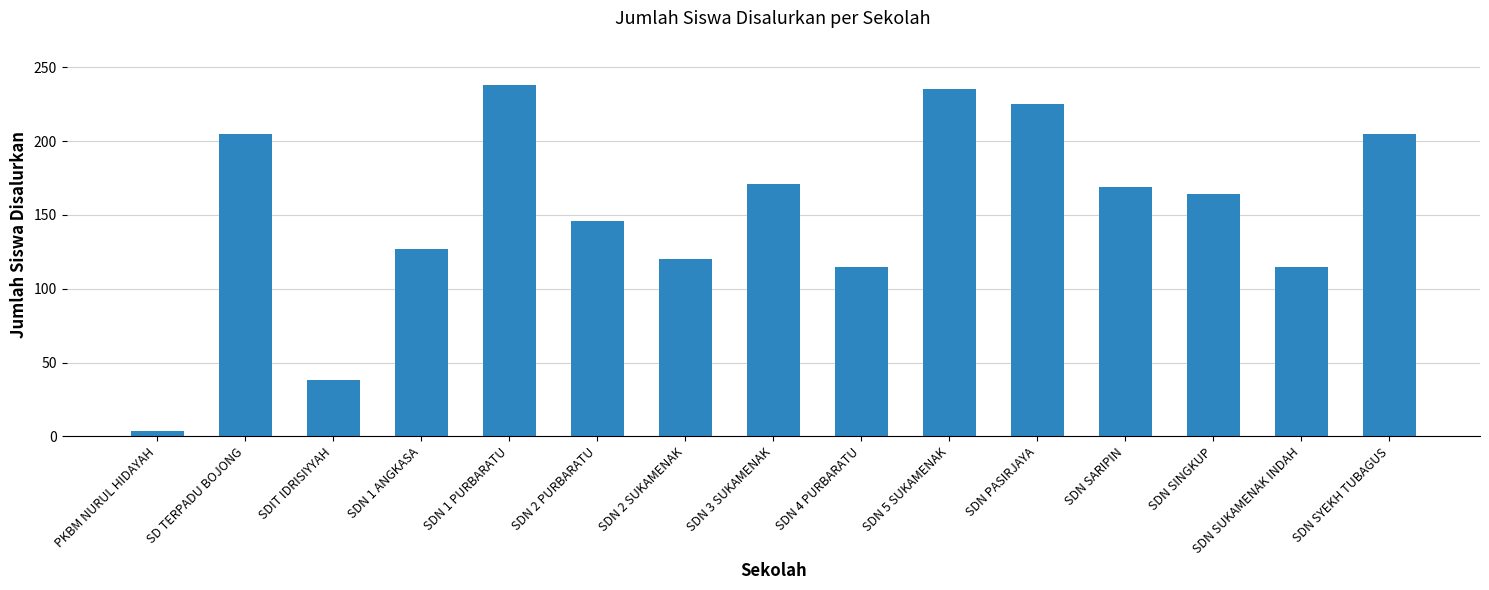

What is the sum of all values?

2277